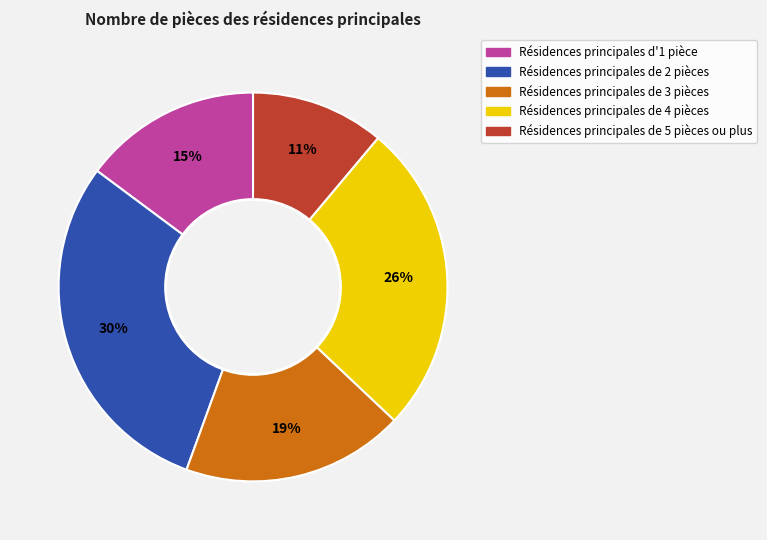

Does Résidences principales de 3 pièces represent more than half of the total?

No